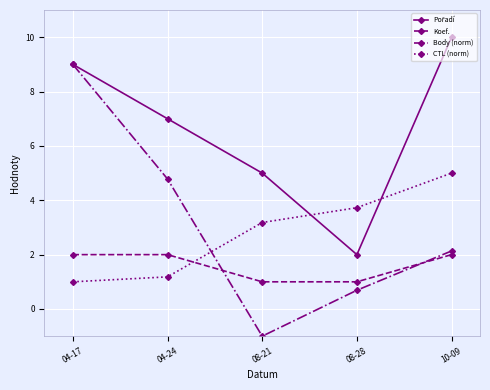

At which label is Body (norm) closest to 4?

04-24